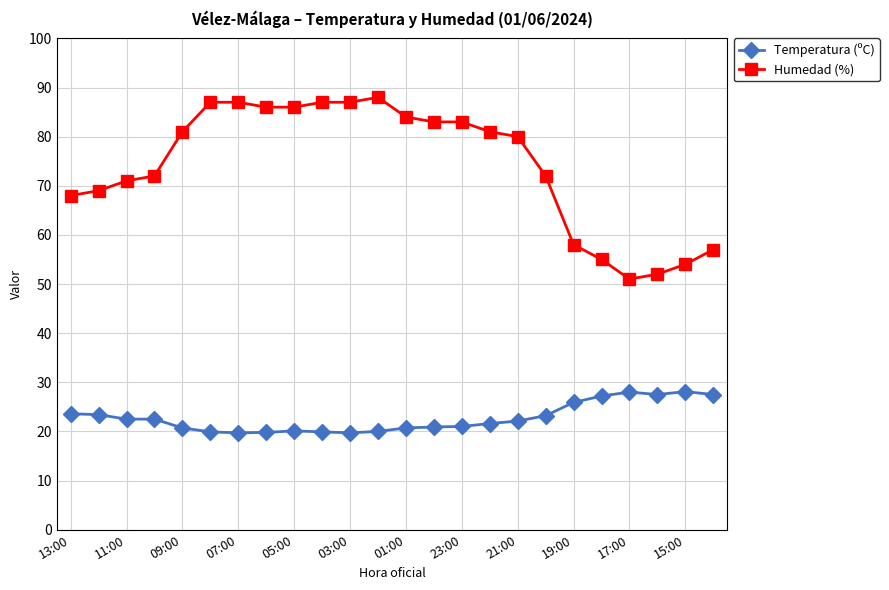

What is the maximum value for Humedad (%)?

88.0